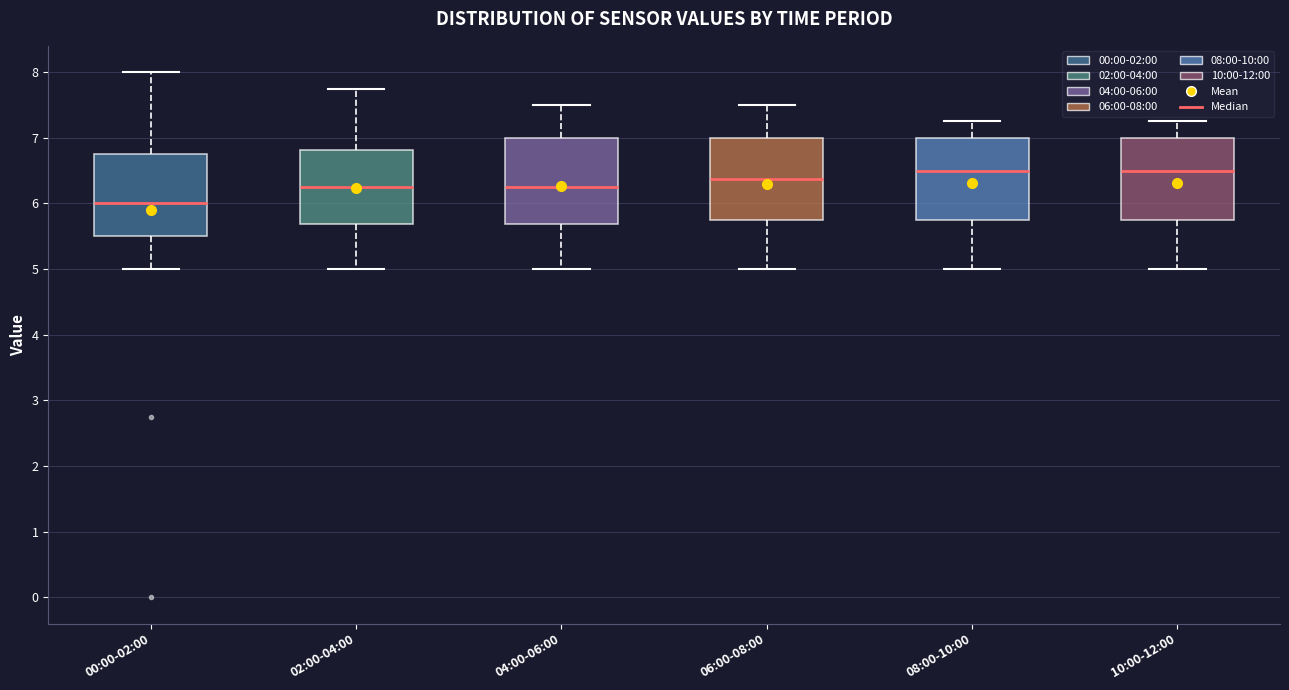

Where does the upper whisker of the box for 08:00-10:00 end on the y-axis? The values are not printed on the chart, so give them approximately, as read against the axis.

7.3